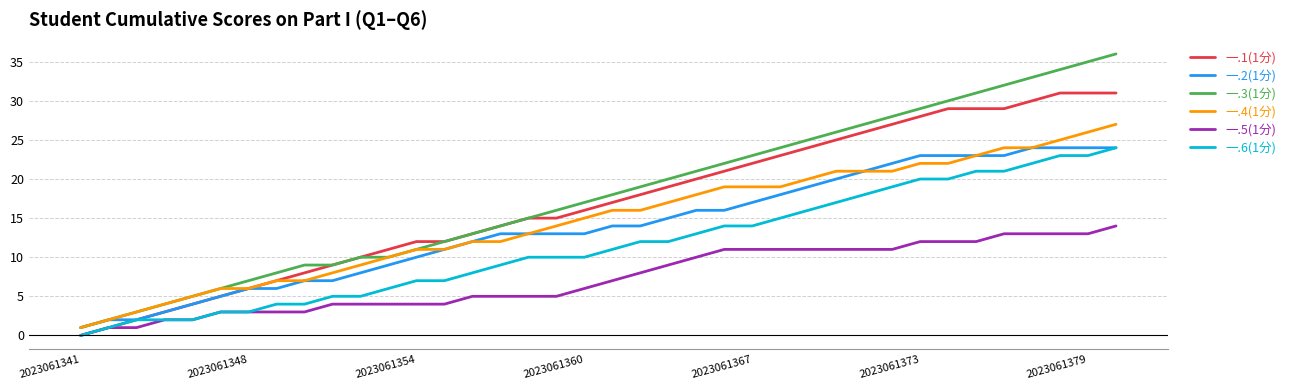

What is the maximum value shown in the chart?

36